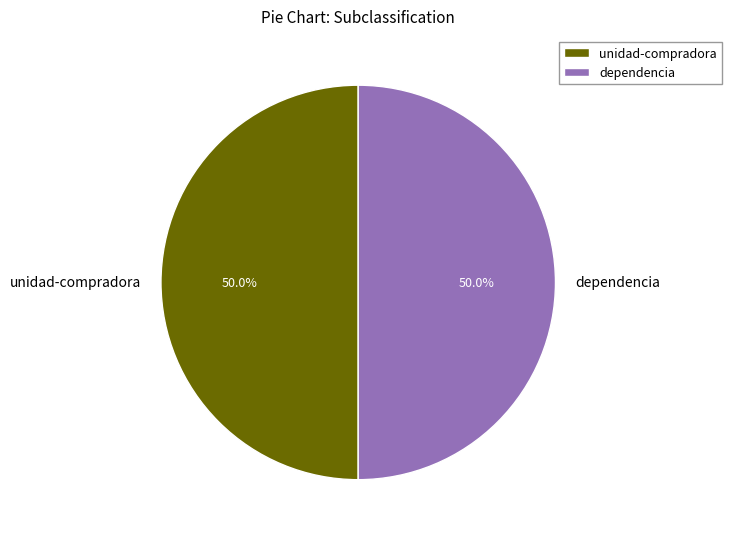

What percentage is the unidad-compradora slice, to the nearest percent?

50%